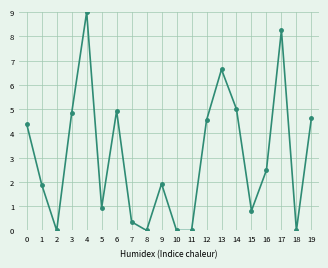

What is the maximum value shown in the chart?

9.0